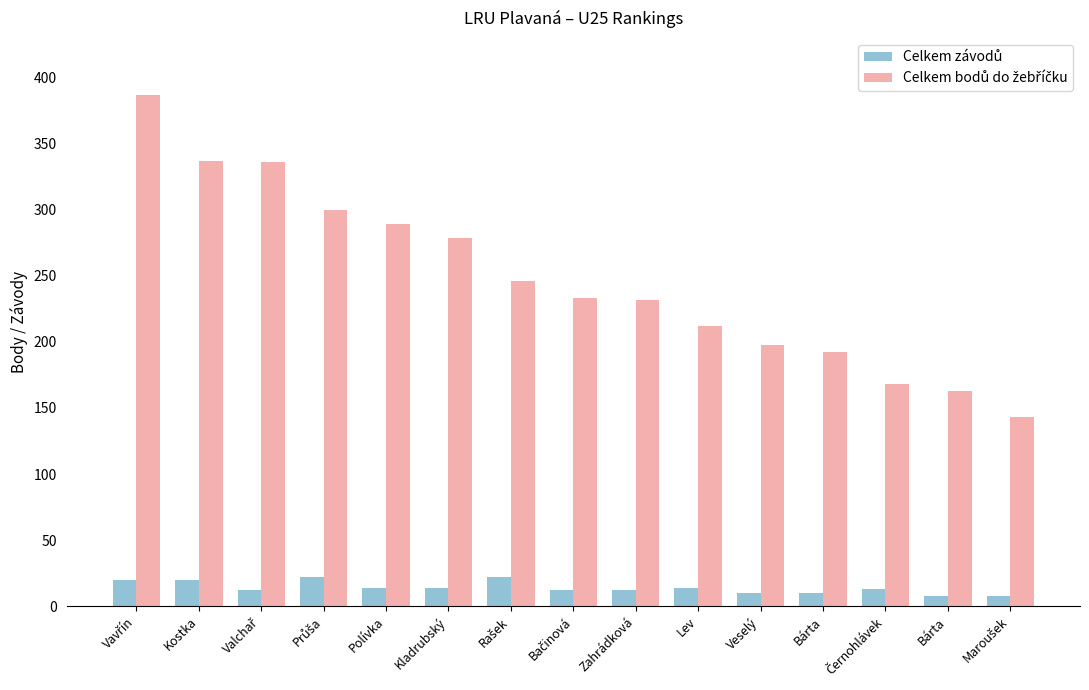

Does the chart contain any negative values?

No